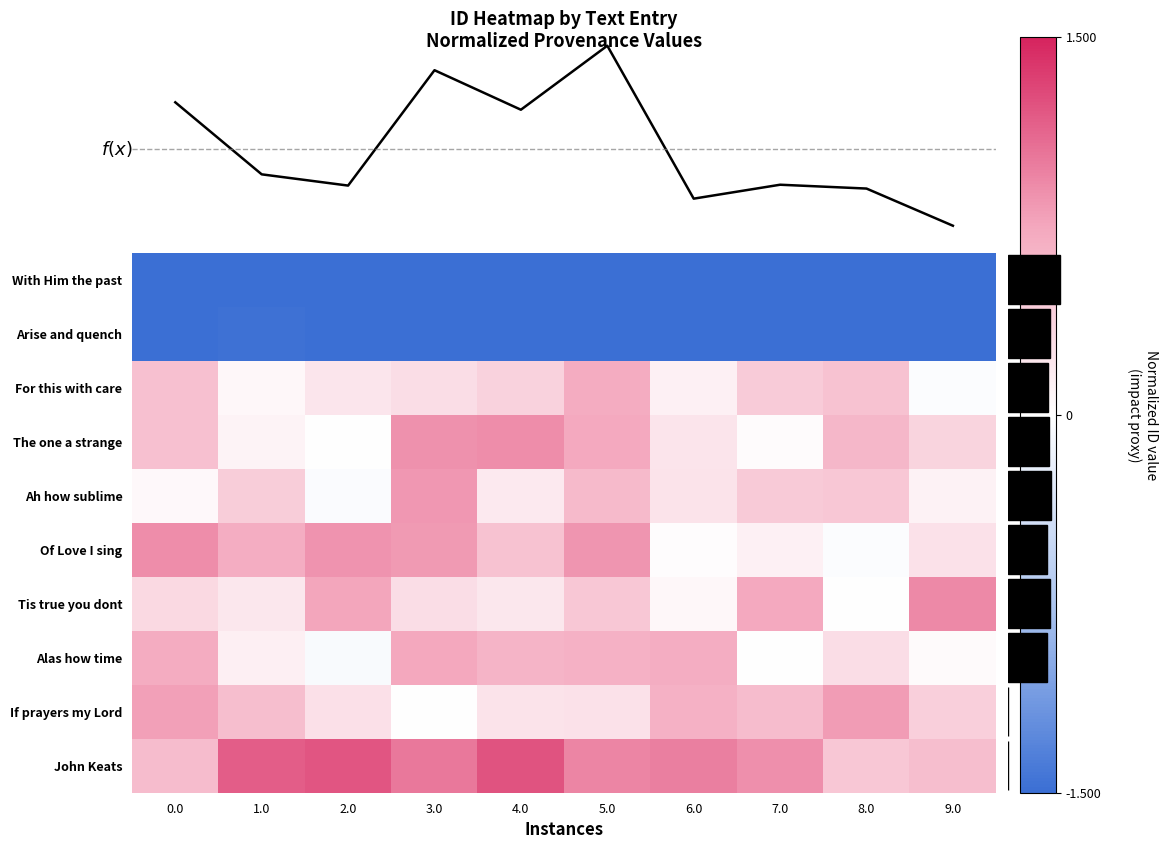

What is the difference between the highest and lowest values at 7.0?

2.4